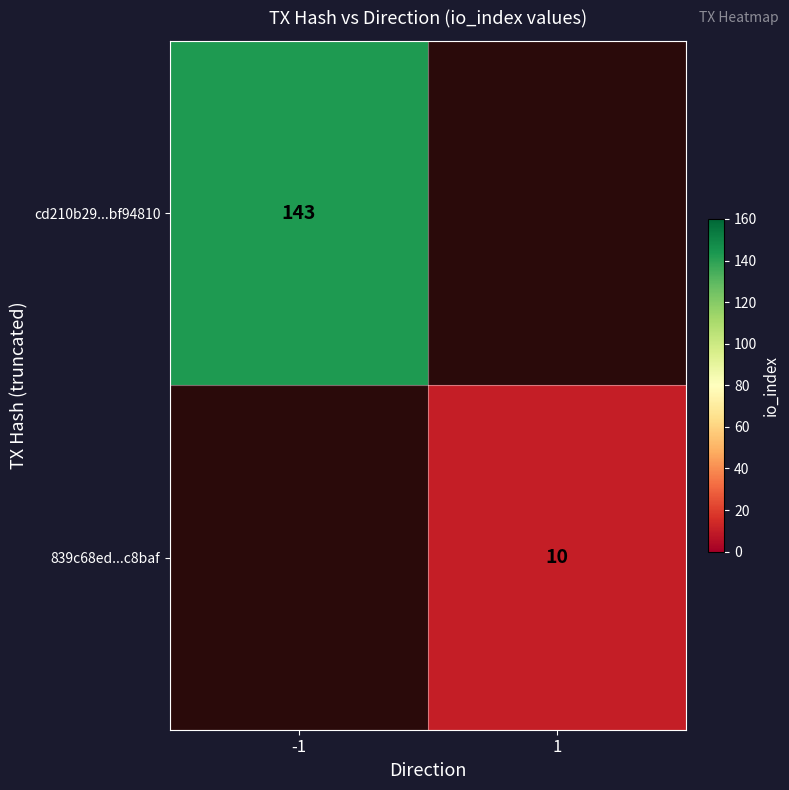

The 839c68ed...c8baf series shows 10 at 1. True or false?

True